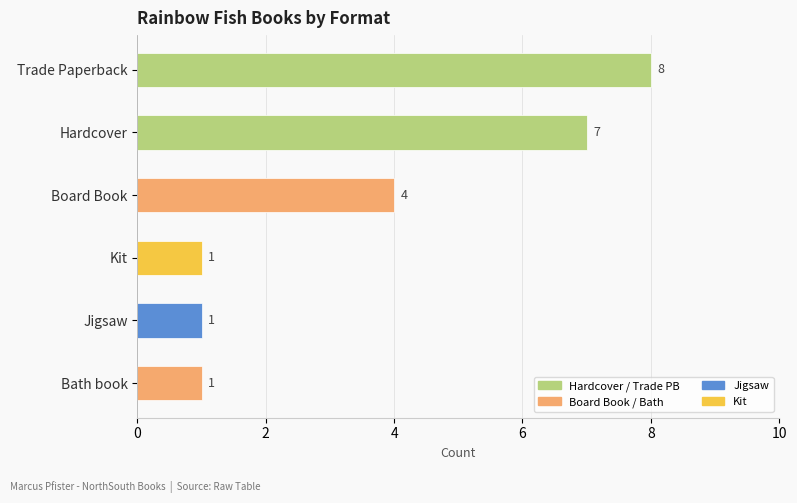

What position from the bottom is Jigsaw?

2